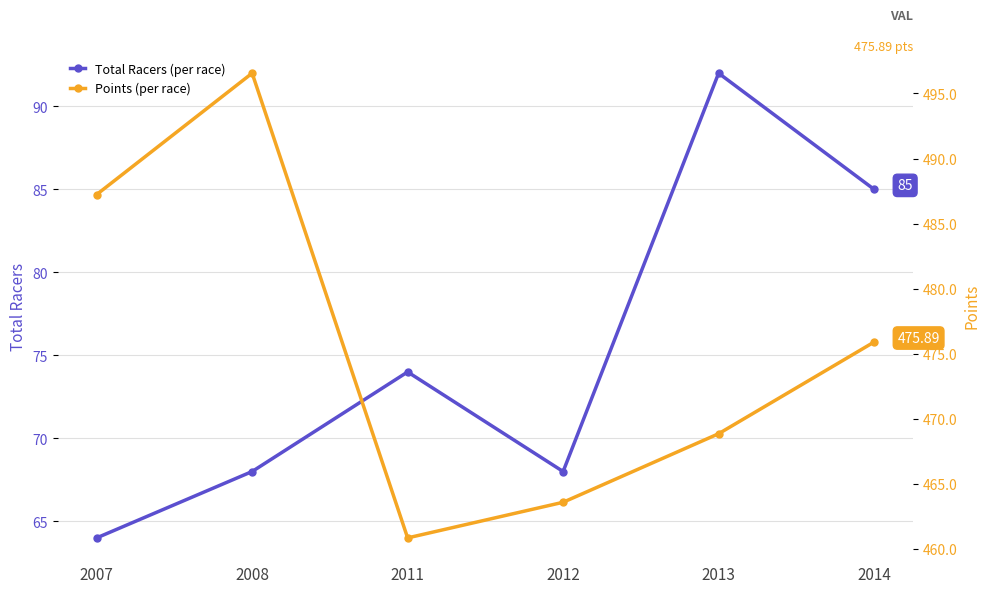

What is the difference between the maximum and minimum values in the Total Racers (per race) series?

28